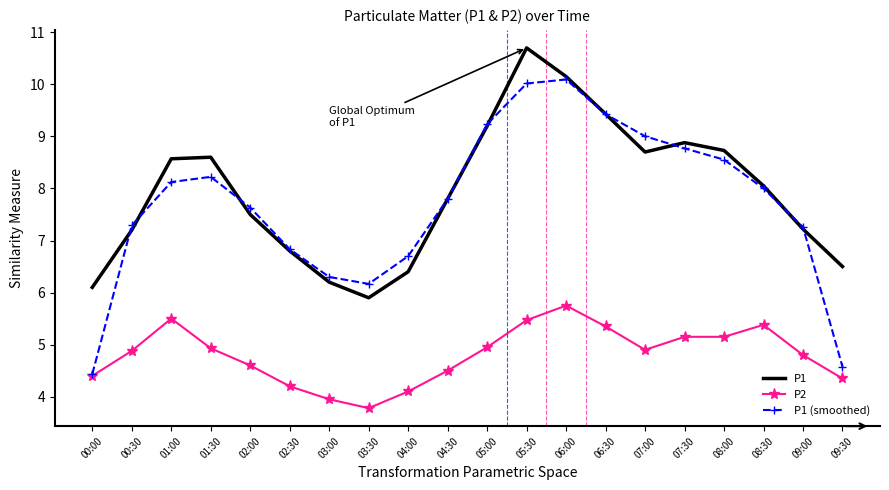

What is the approximate value of P1 (smoothed) at 03:00?

6.3